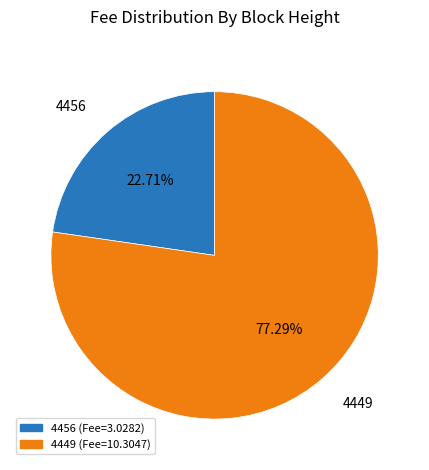

The 4456 slice represents 23% of the pie. True or false?

True